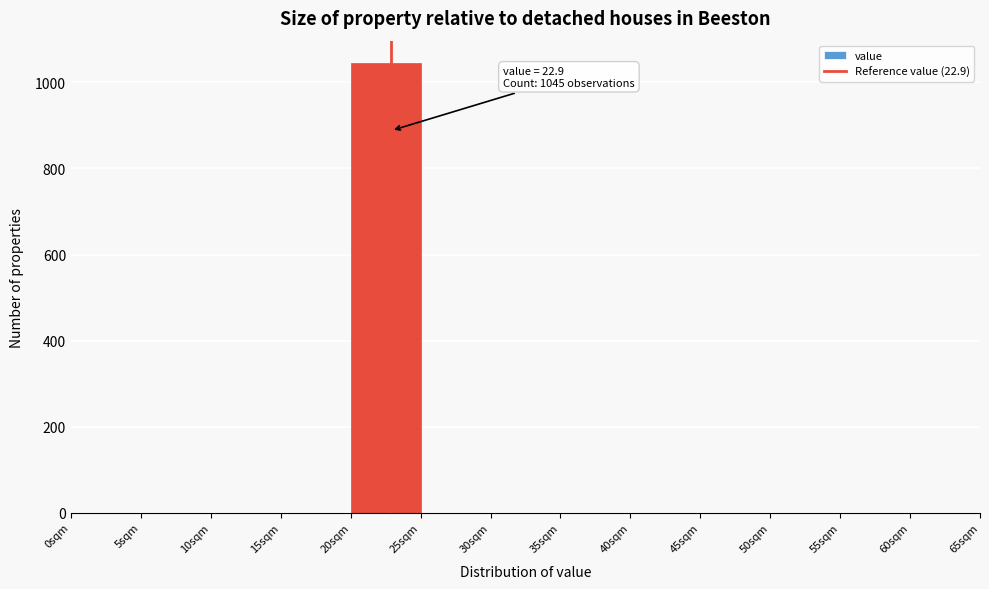

Over which range of the x-axis is the bar tallest?

20 to 25